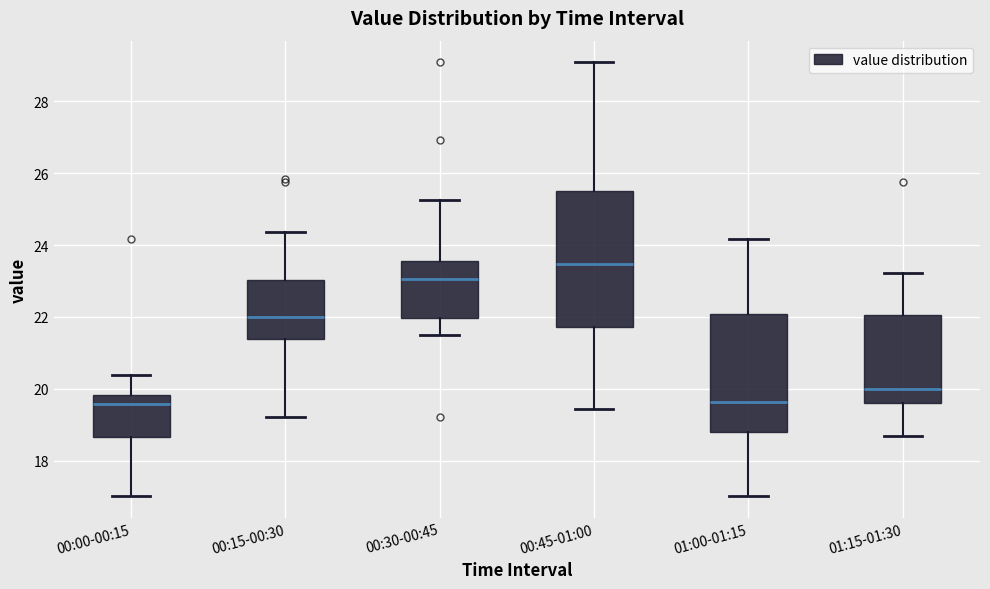

Reading left to right, read every box against the y-axis: the position of its median line, the range the box covers, and the ends of its whiskers. The values are not printed on the chart, so give them approximately, as read against the axis.

00:00-00:15: median 19.6, box 18.6 to 19.8, whiskers 17.0 to 20.4
00:15-00:30: median 22.0, box 21.4 to 23.0, whiskers 19.2 to 24.4
00:30-00:45: median 23.0, box 22.0 to 23.6, whiskers 21.6 to 25.2
00:45-01:00: median 23.4, box 21.8 to 25.6, whiskers 19.4 to 29.0
01:00-01:15: median 19.6, box 18.8 to 22.0, whiskers 17.0 to 24.2
01:15-01:30: median 20.0, box 19.6 to 22.0, whiskers 18.8 to 23.2